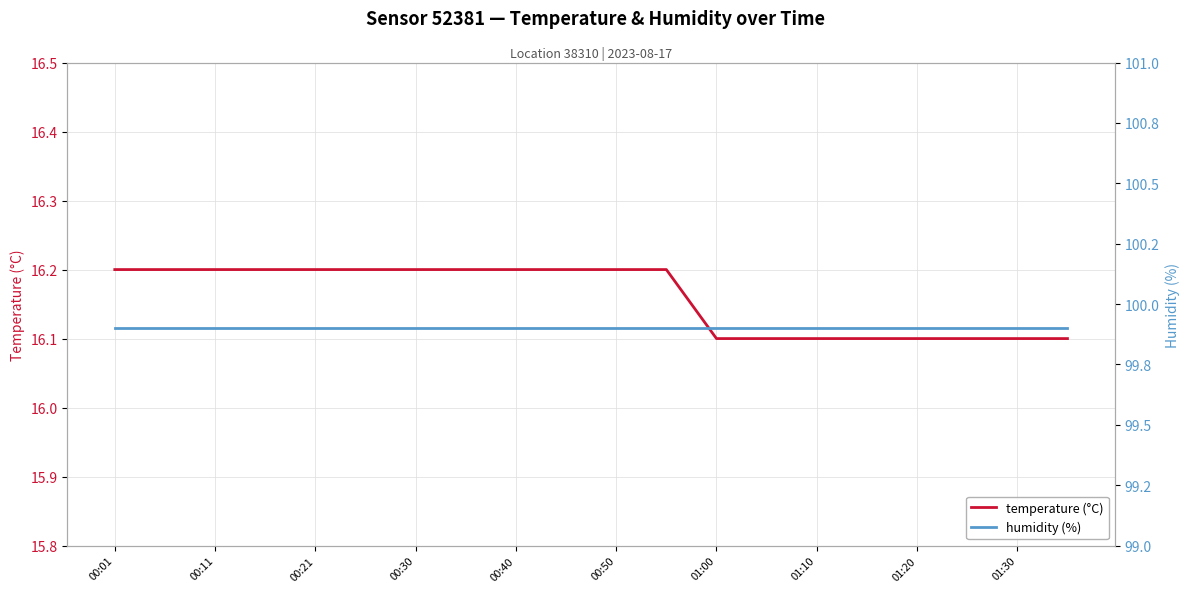

Is it true that temperature equals 5.6 at 01:20?

False